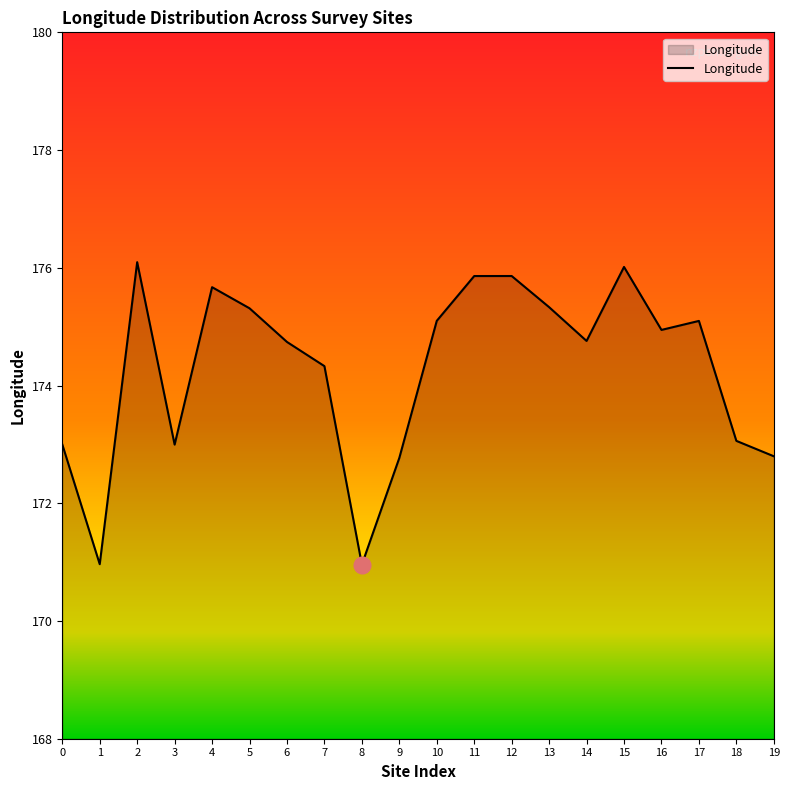

What is the ratio of the value at 6 to the value at 0?

1.0